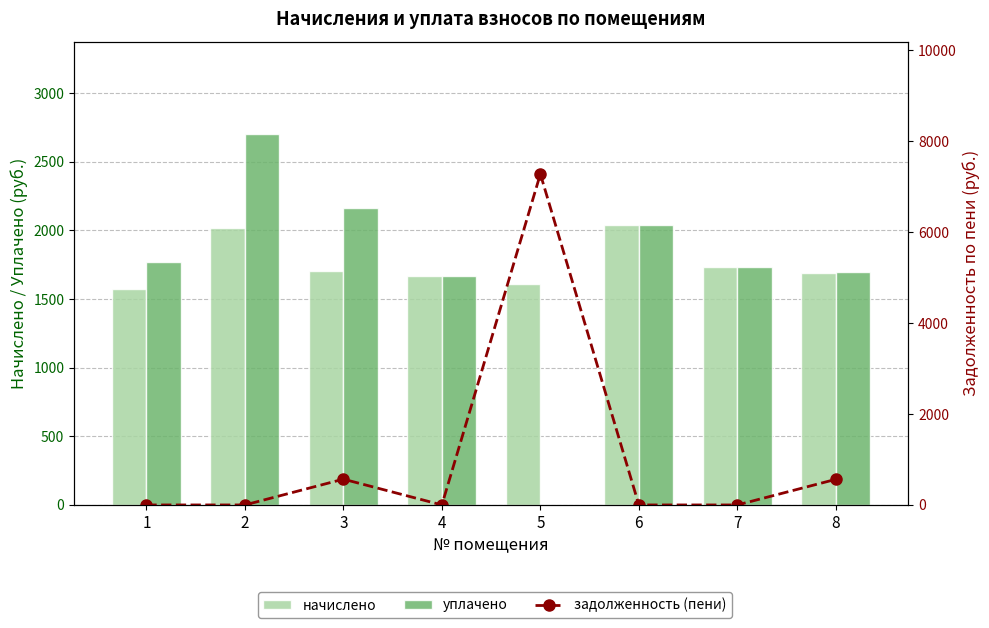

What is the average value of the уплачено series?

1721.0